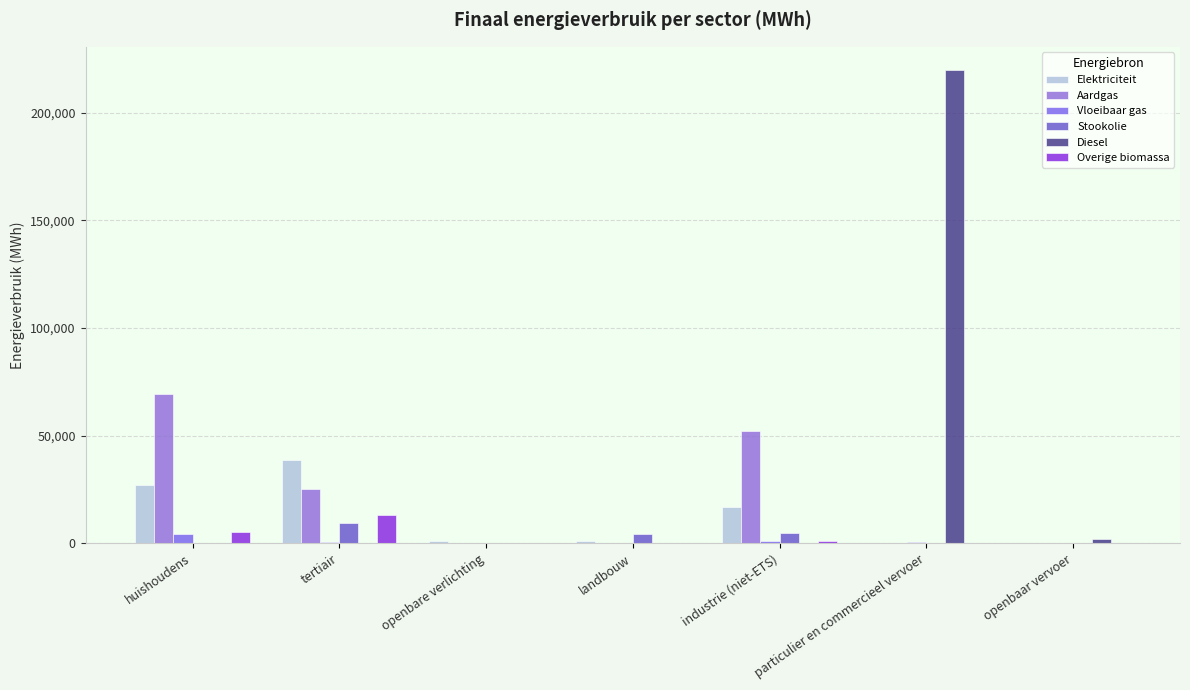

At which category does the chart reach its peak across all series?

particulier en commercieel vervoer